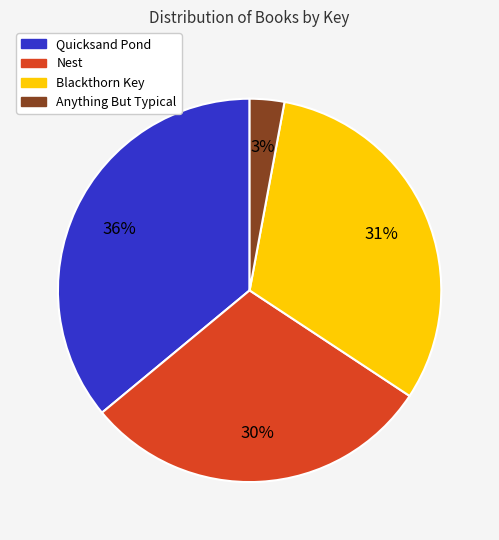

Is it true that Nest is 41% of the pie?

False